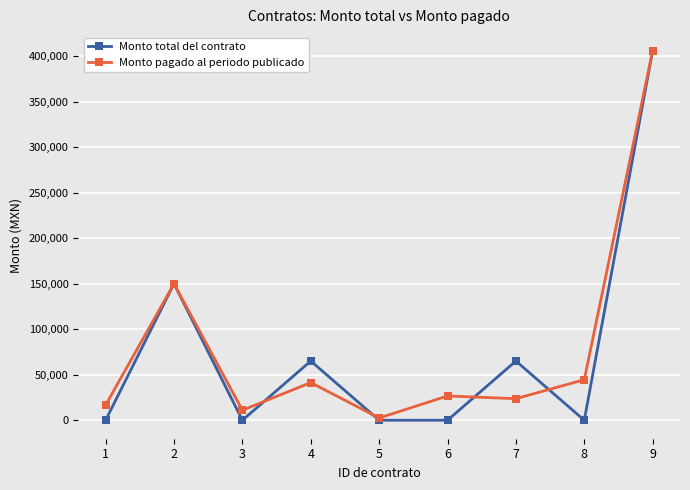

True or false: Monto total del contrato has a value of 65046.3 at 7.

True